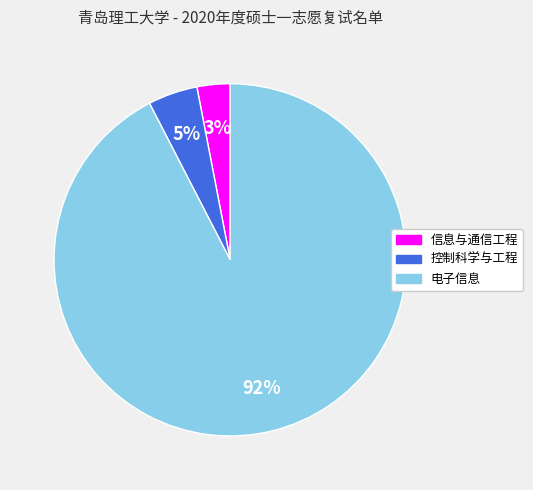

To the nearest percent, what is the difference between the 信息与通信工程 and 电子信息 slice percentages?

89%